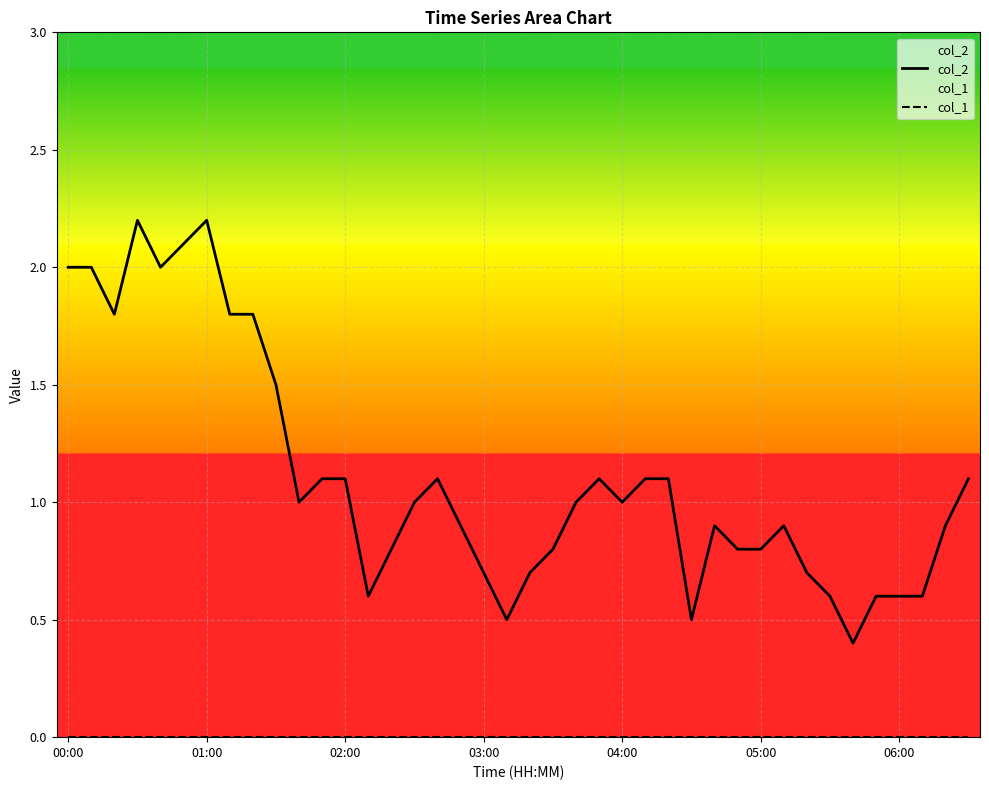

What is the maximum value for col_2?

2.2